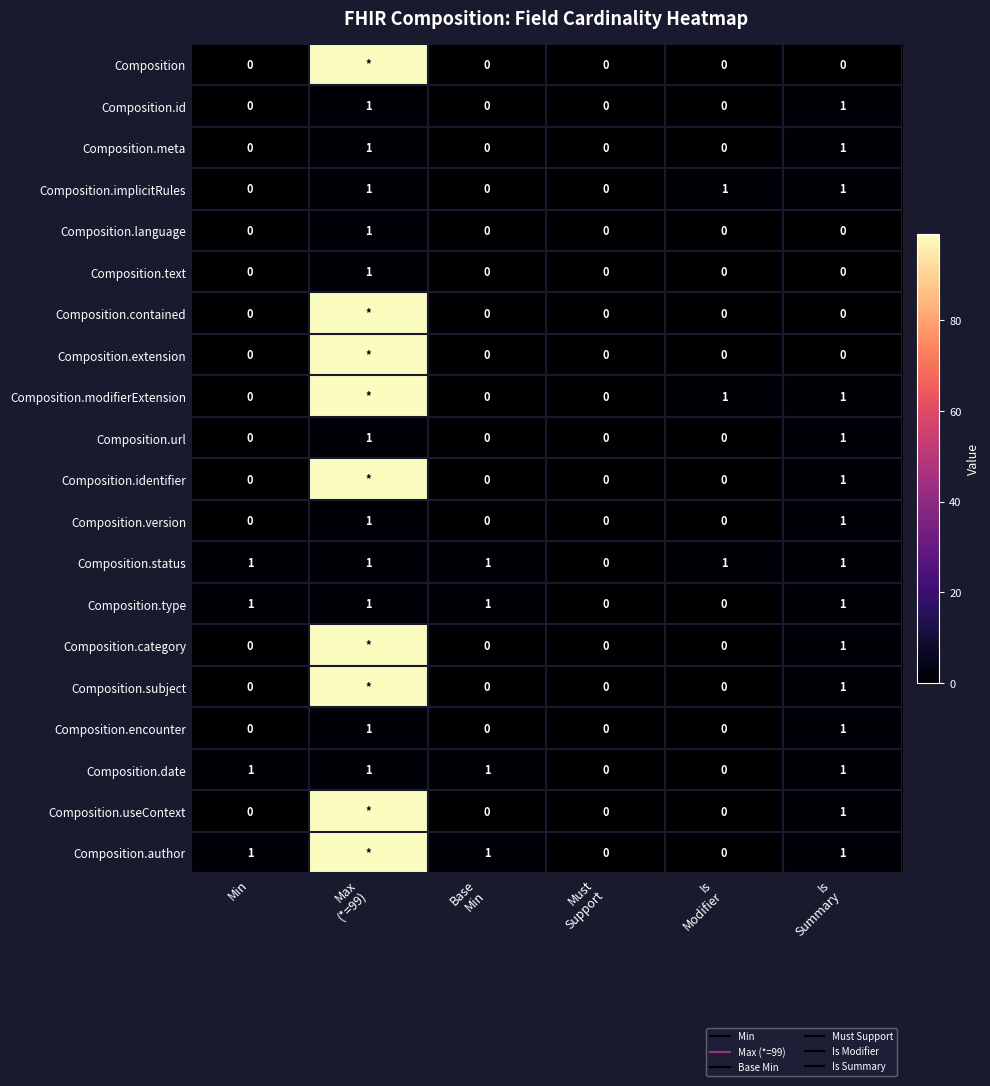

What is the maximum value shown in the chart?

99